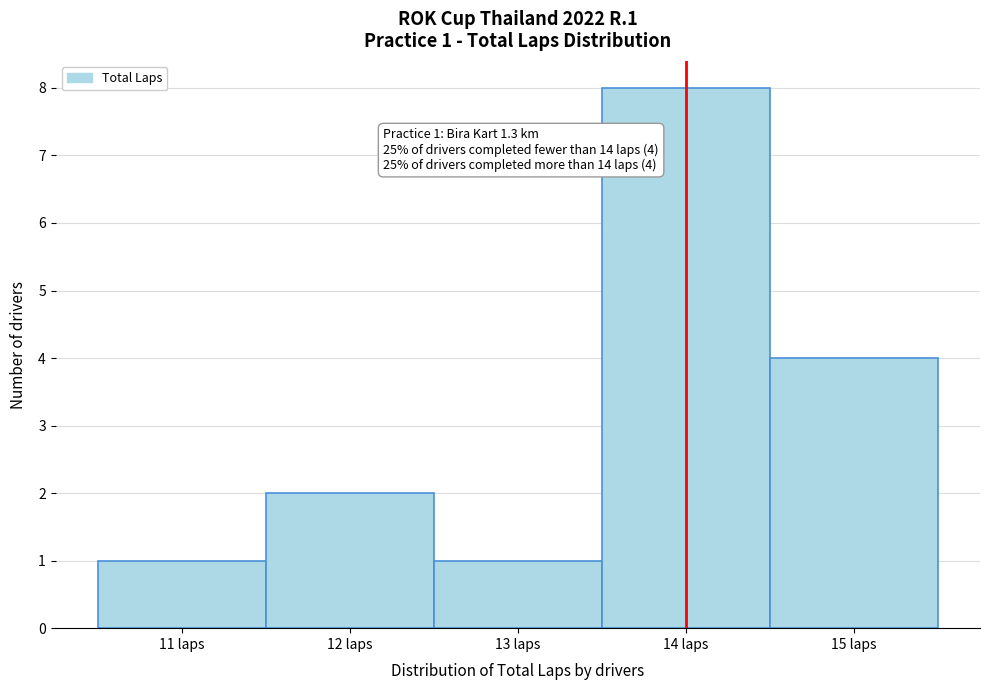

Over which range of the x-axis is the bar tallest?

13.5 to 14.5